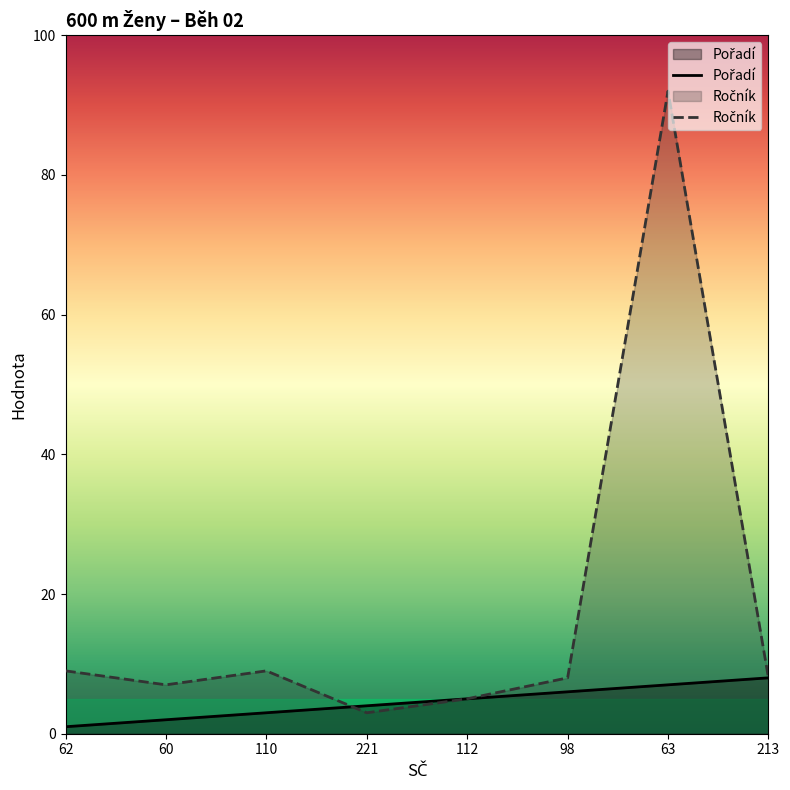

Rank the series by their average value, from highest to lowest.

Ročník, Pořadí